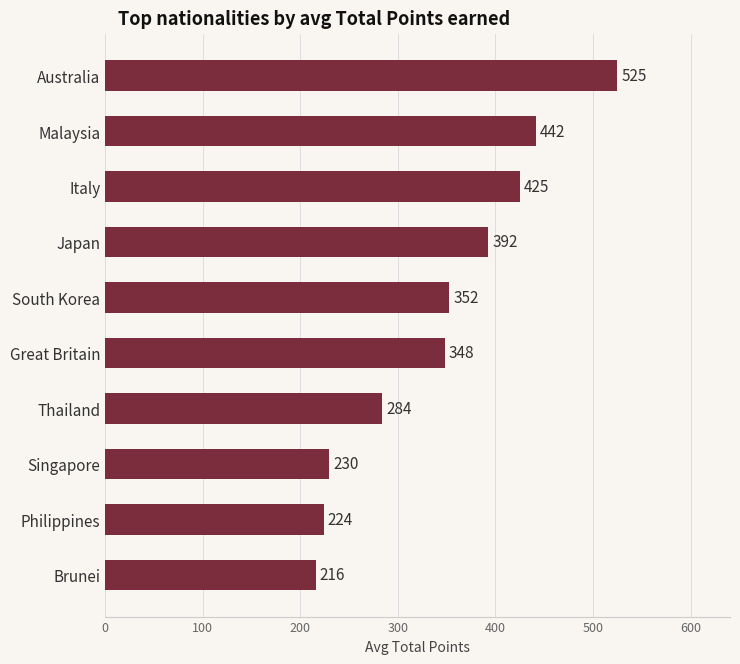

What is the value of the 8th bar from the top?

229.5